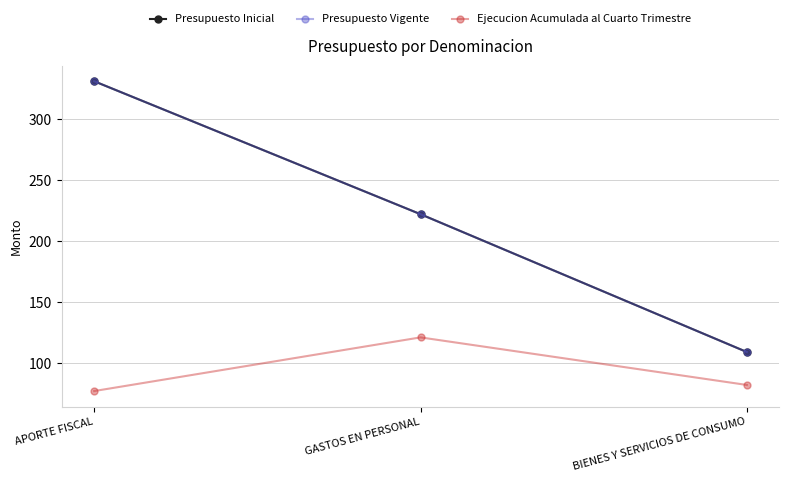

At which category is the sum across all series the highest?

APORTE FISCAL